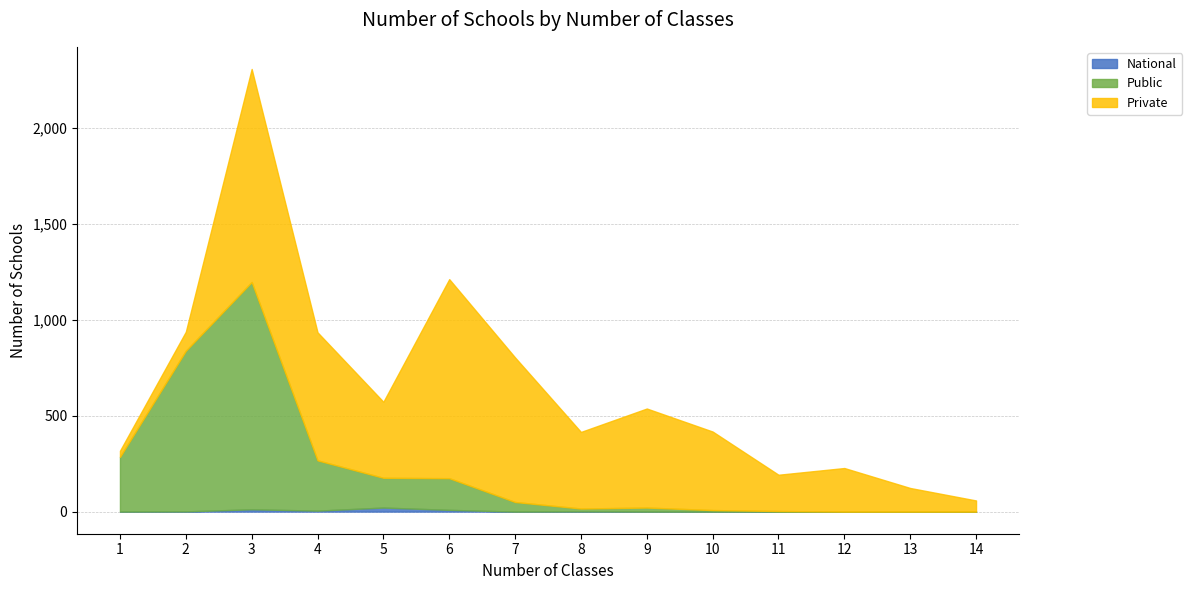

Rank the series at 9 from lowest to highest value.

National, Public, Private